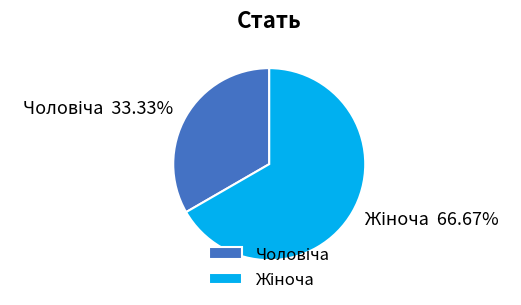

Does any single category account for the majority?

Yes